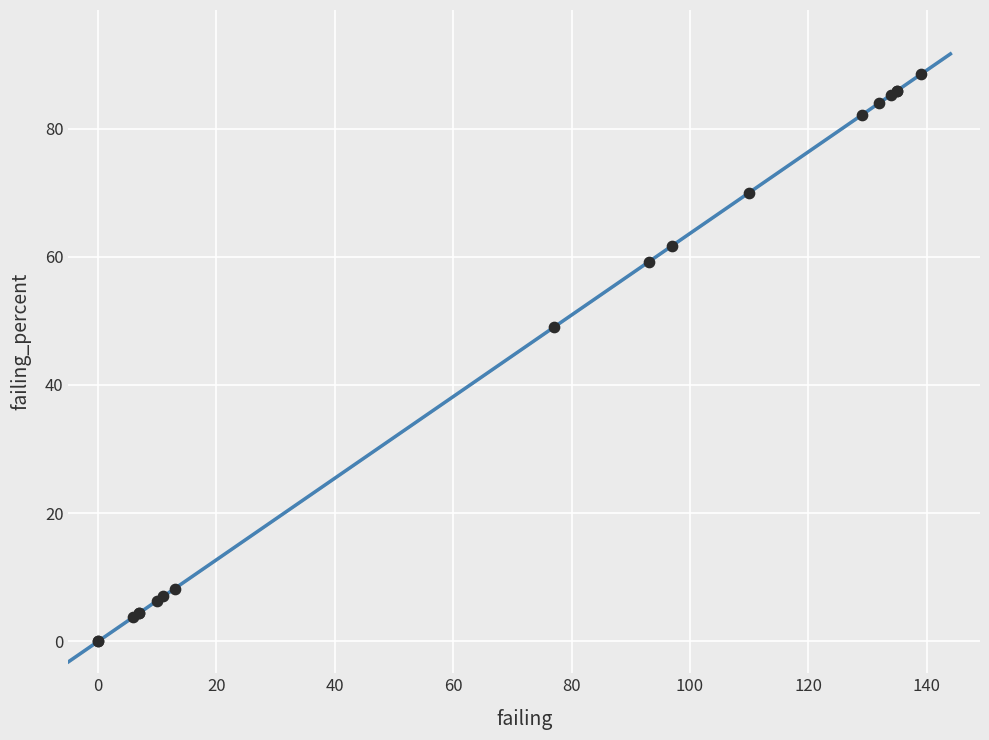

What Y value in the scatter plot is closest to 44?

49.0